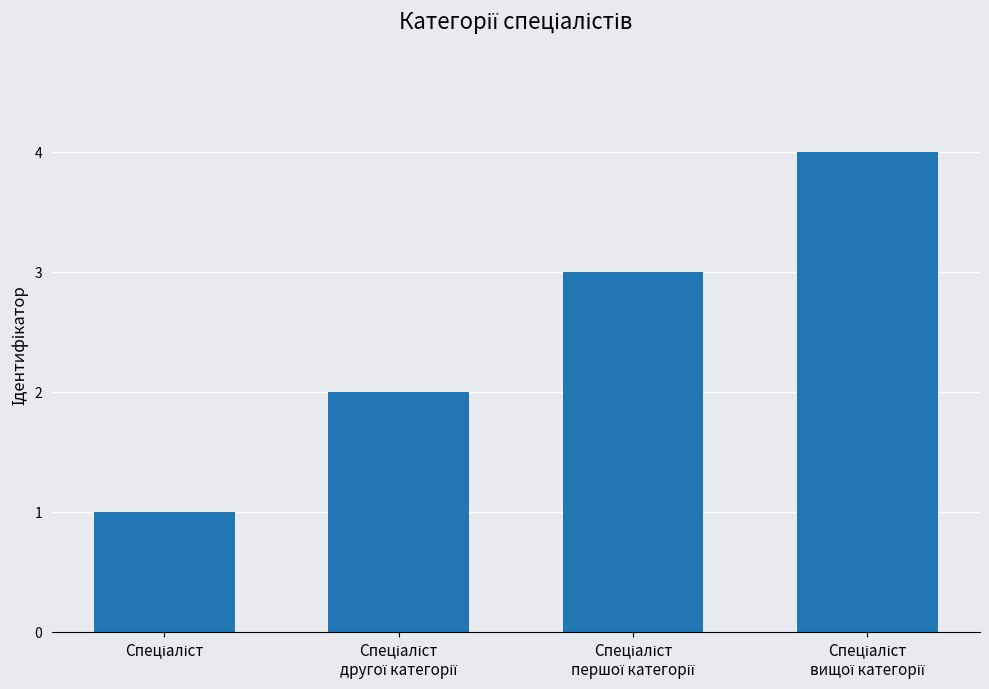

What is the greatest value displayed?

4